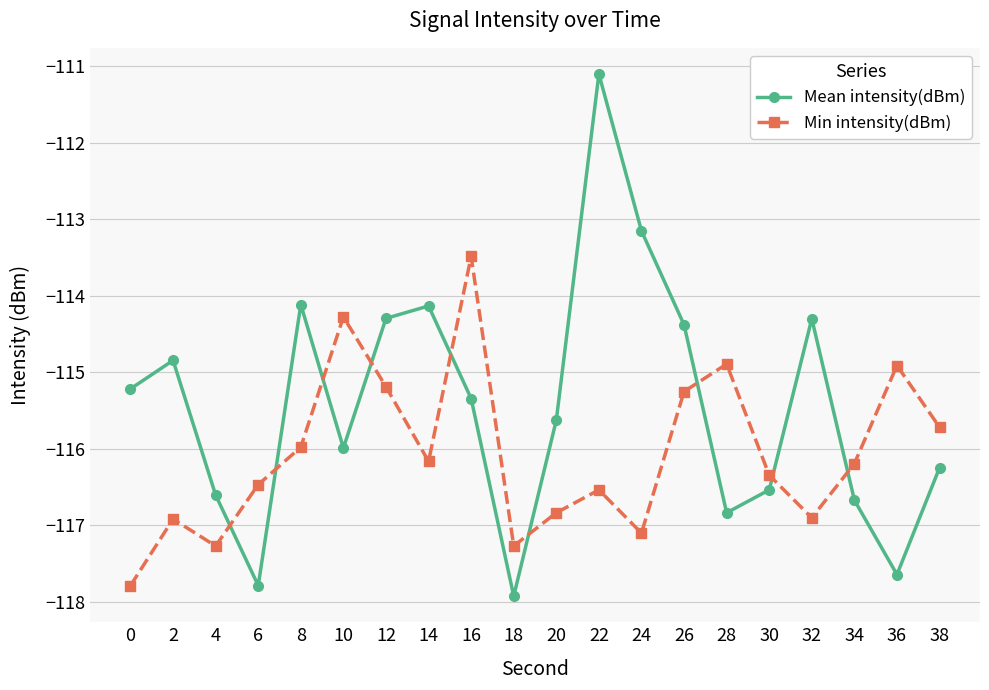

Which series has the largest total across all categories?

Mean intensity(dBm)